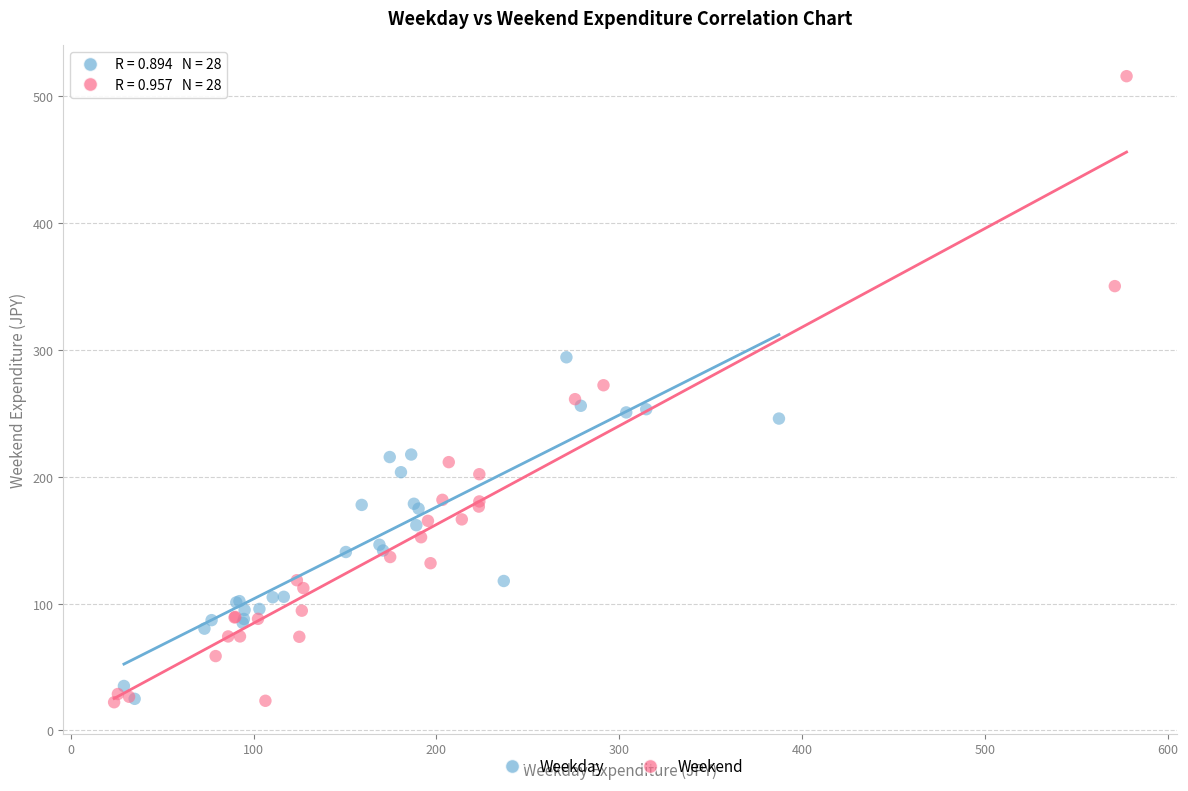

Which series contains the highest Y value?

Weekend